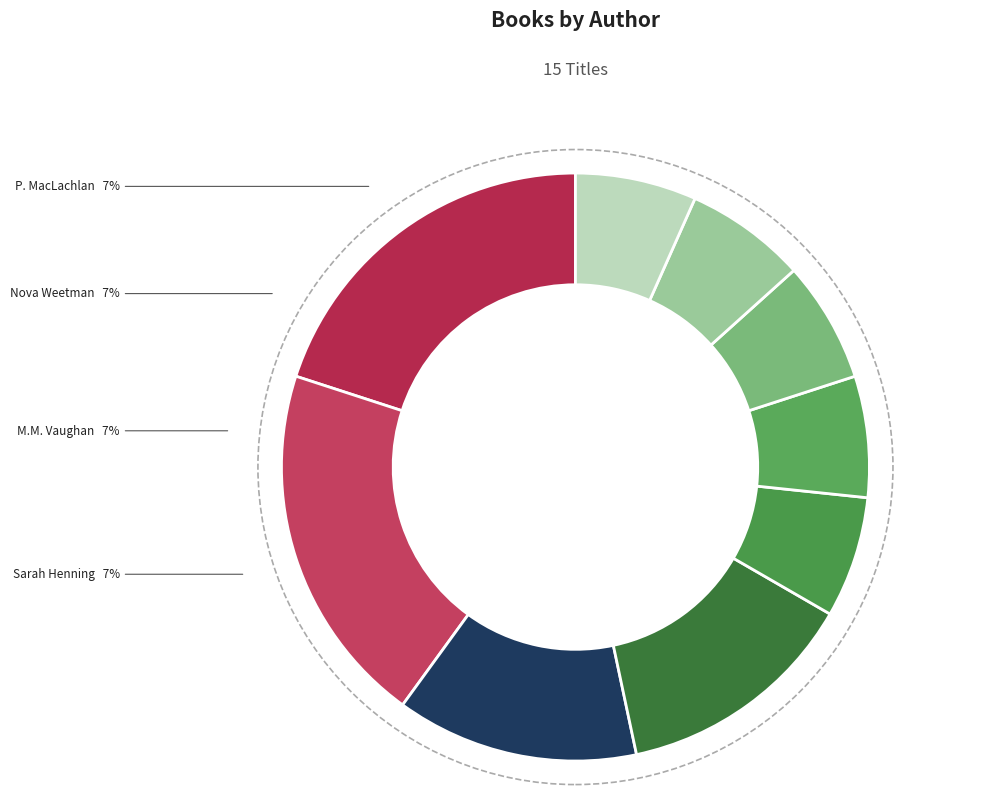

Count the number of slices in the pie.

9